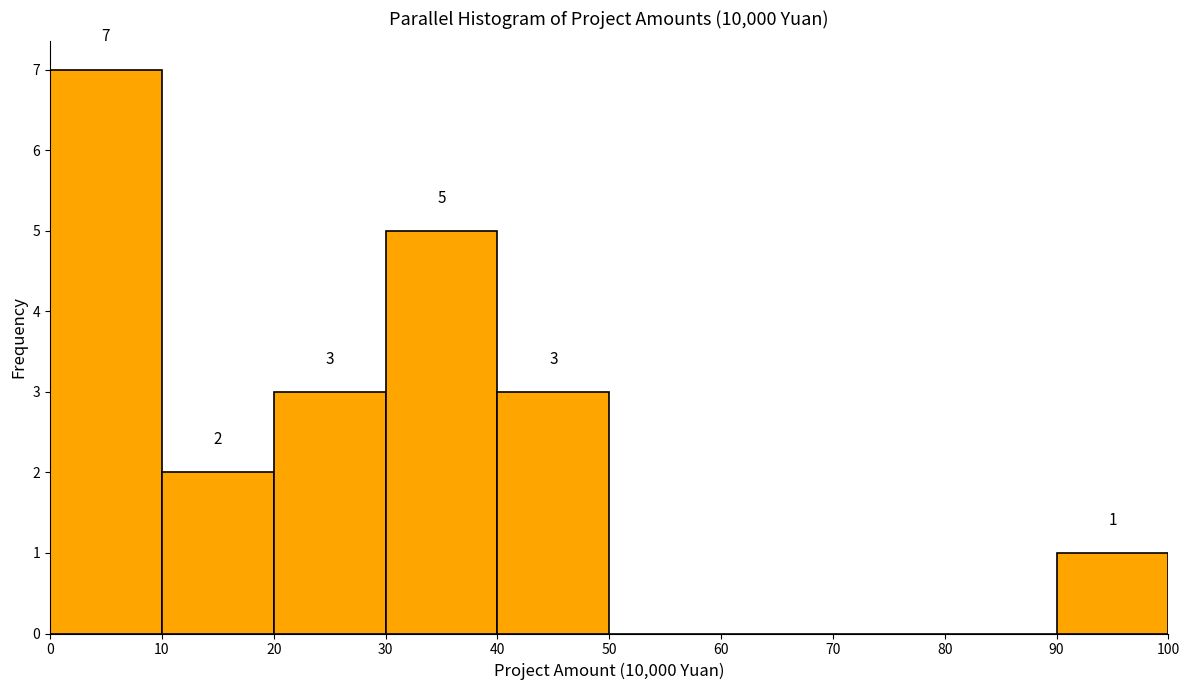

Which range on the x-axis has the tallest bar?

0 to 10